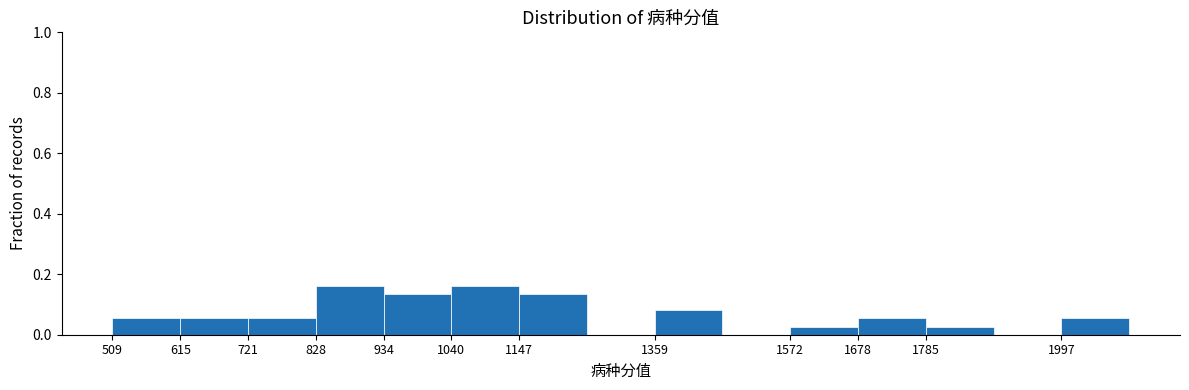

What is the height of the bar covering 1580 to 1680 on the x-axis? Neither the bar edges nor the heights are printed on the chart, so give them approximately, as read against the axes.

0.02